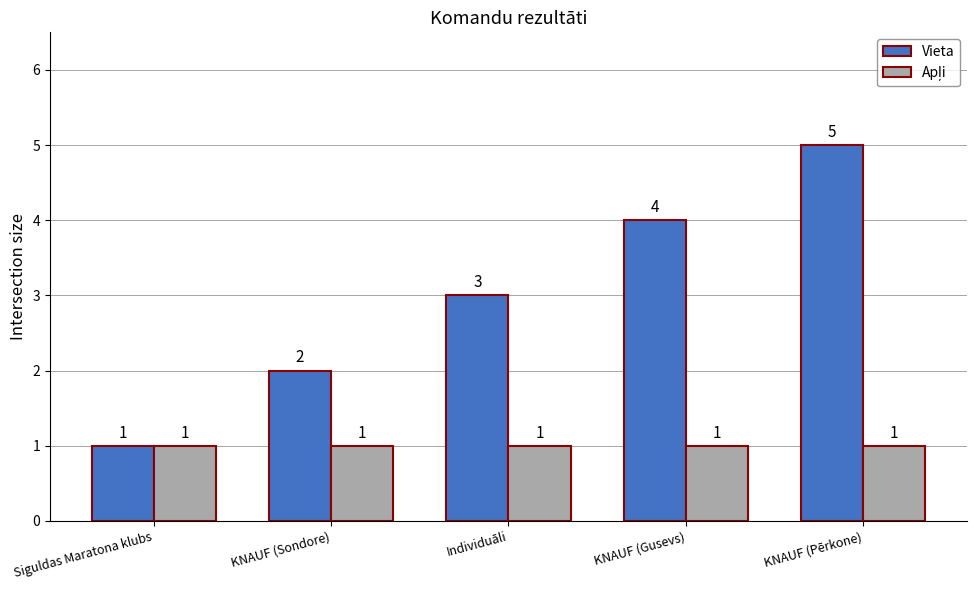

How many Vieta values are between 2 and 4?

3